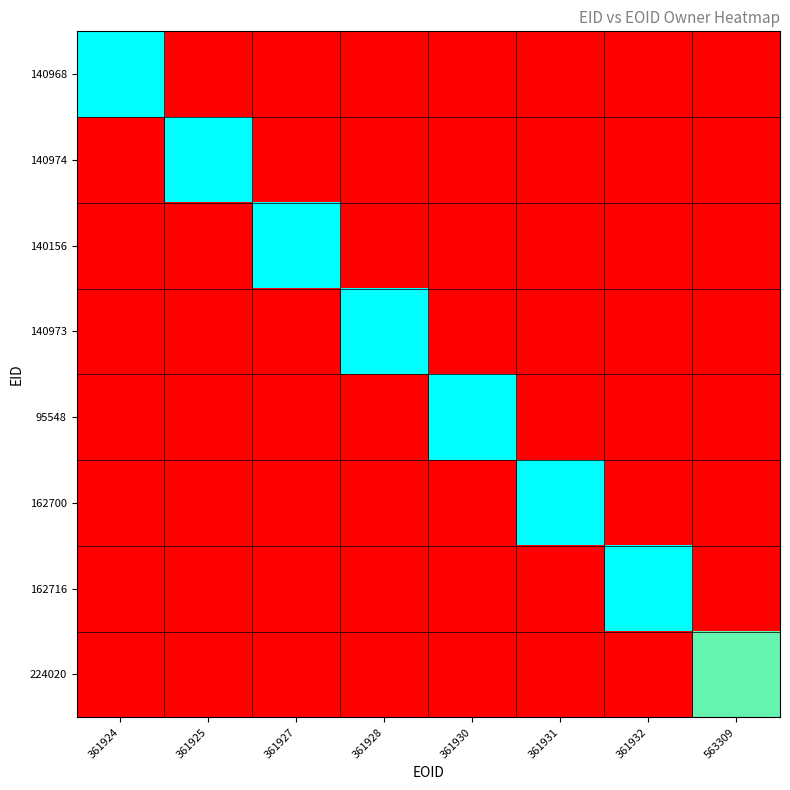

Which series has the largest total across all categories?

140968